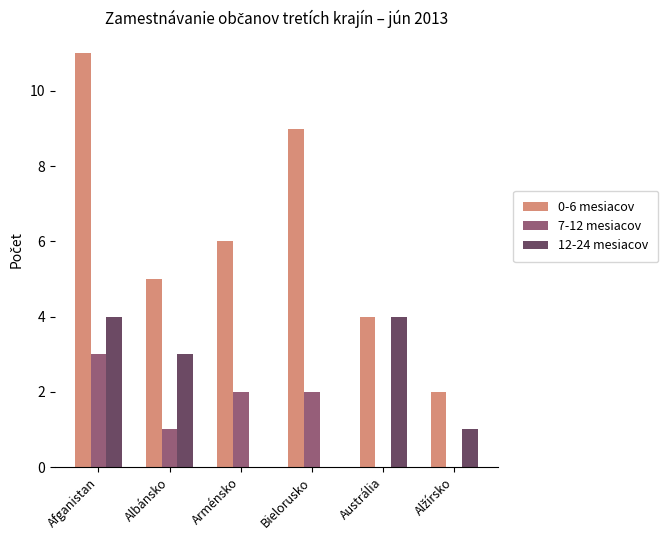

What is the sum of all 0-6 mesiacov values?

37